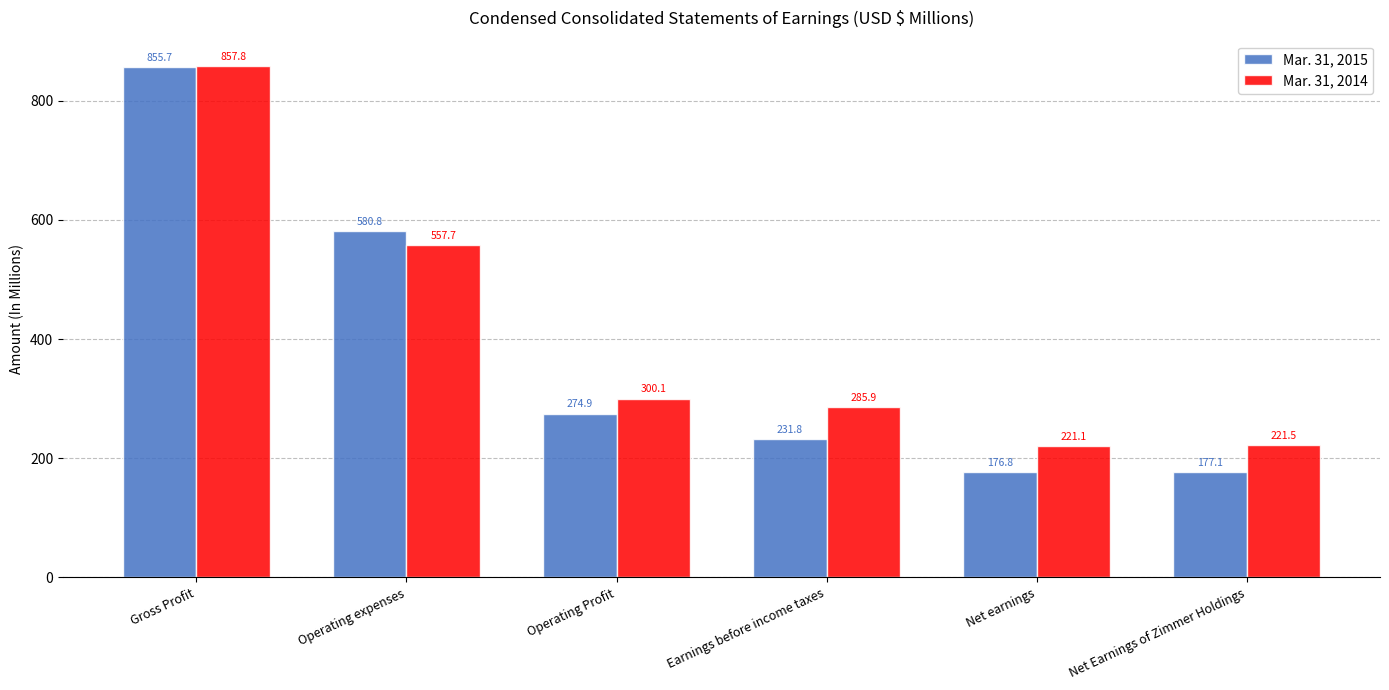

Rank the series by their average value, from highest to lowest.

Mar. 31, 2014, Mar. 31, 2015